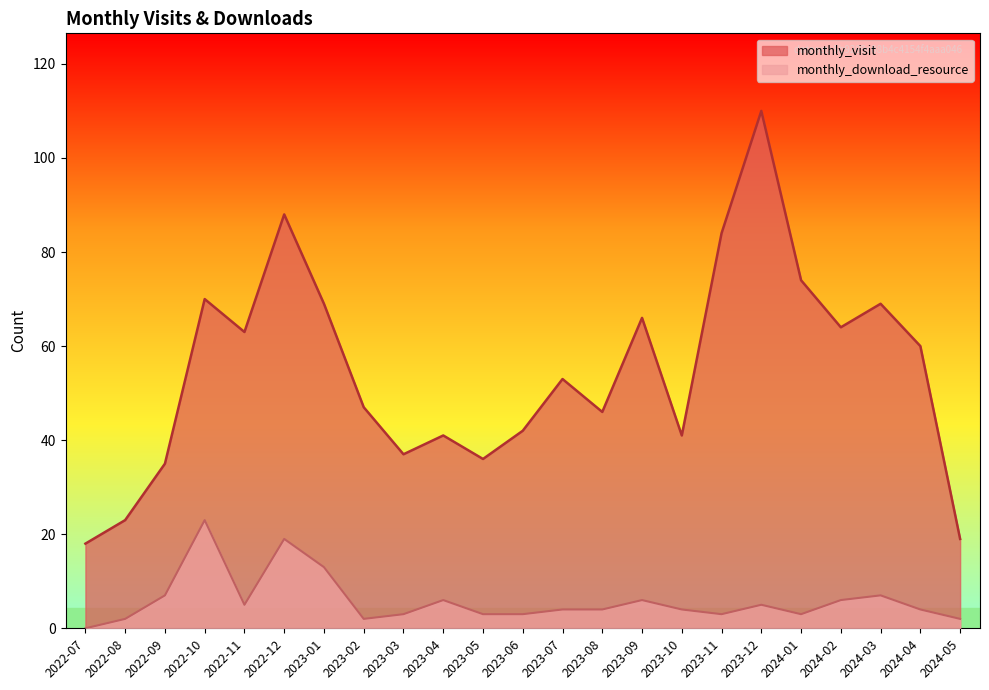

What is the value of the monthly_visit point at the 15th from the left?

66